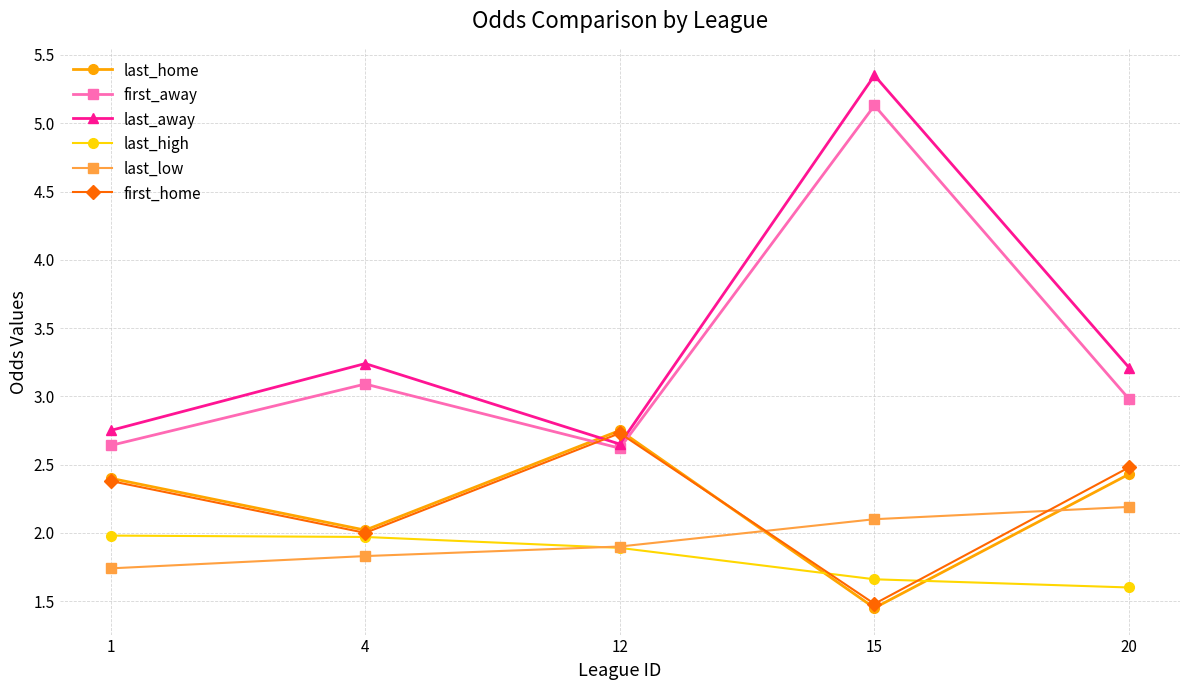

Where is the first local minimum for first_away?

12